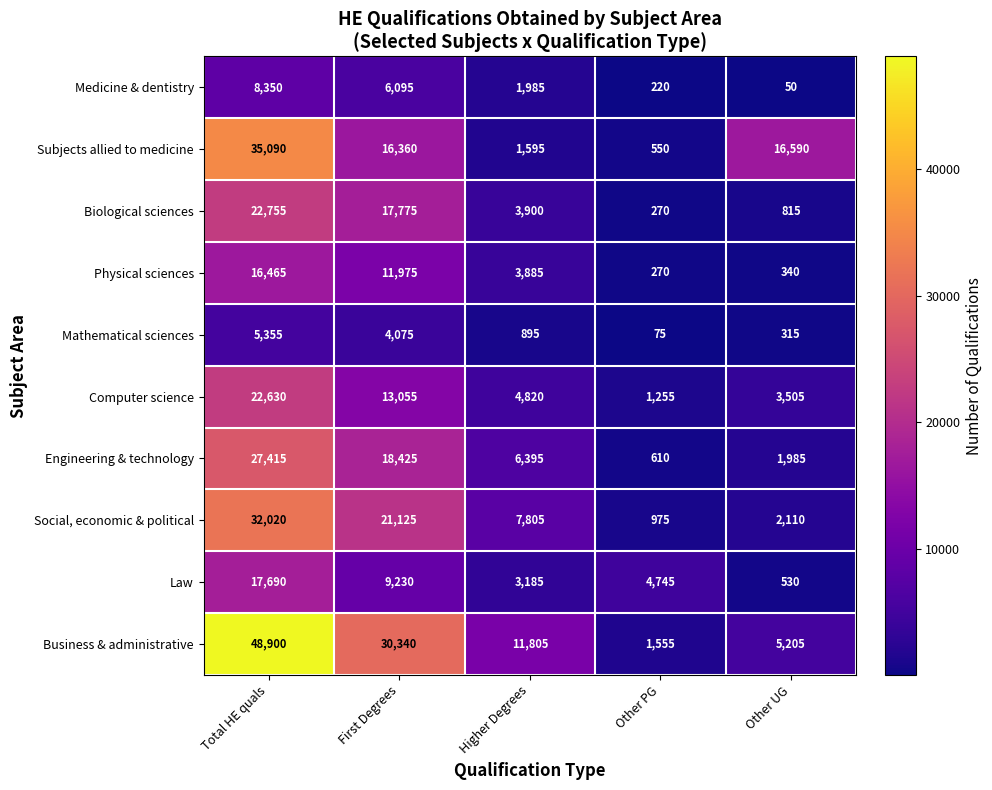

What is the total value across all series at Other UG?

31445